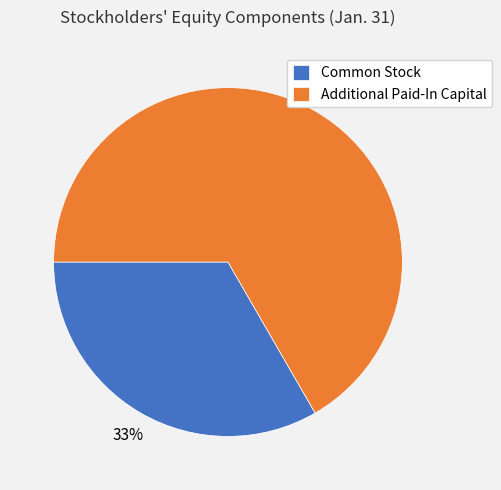

Approximately how many times larger is the value at Common Stock compared to Additional Paid-In Capital?

0.5